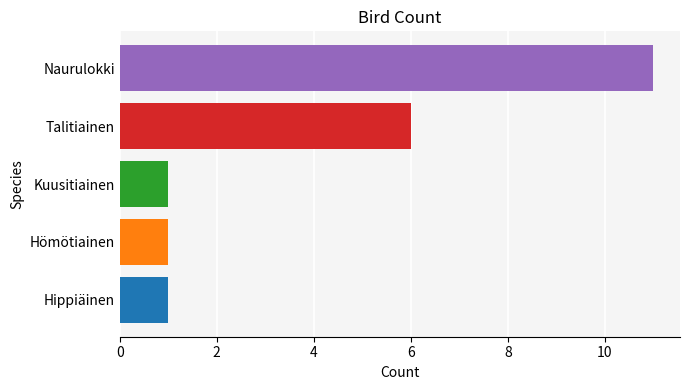

The value at Naurulokki is 11. True or false?

True